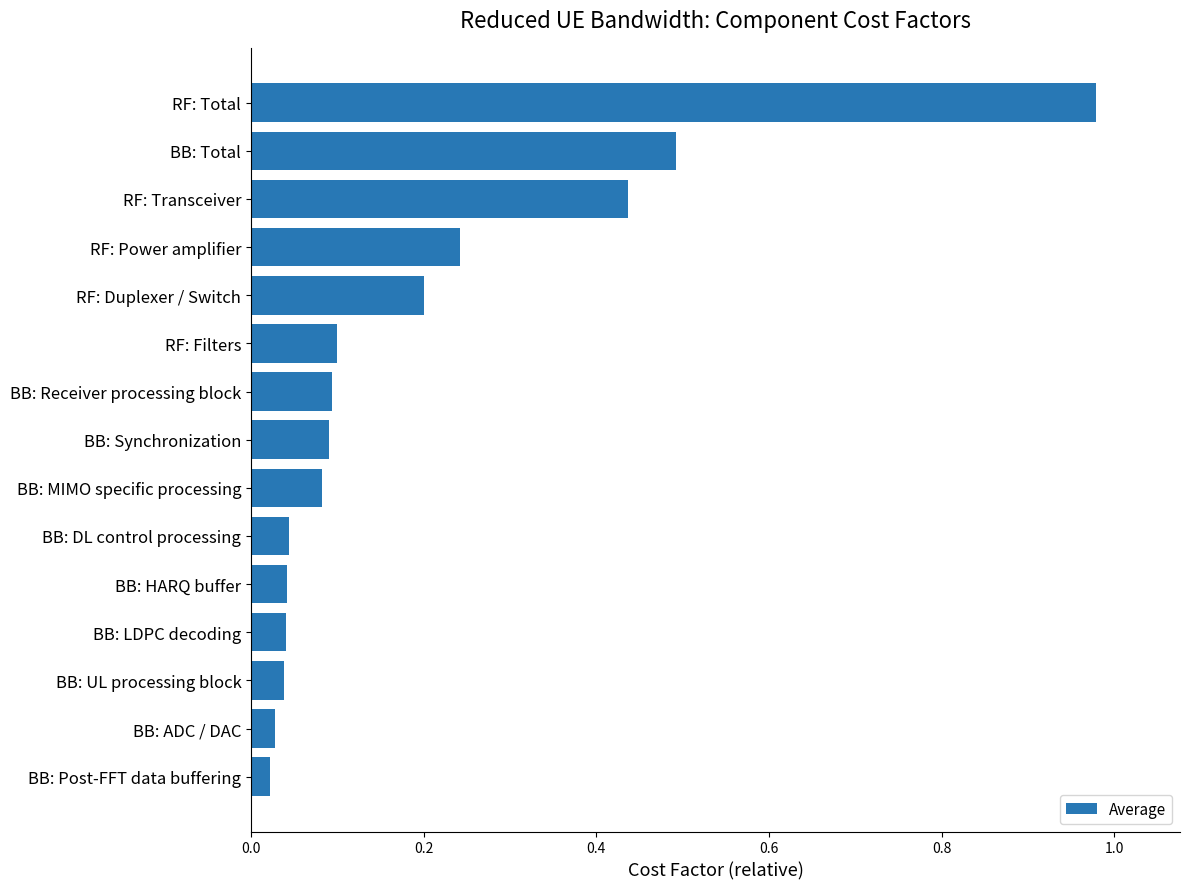

Is it true that the value at RF: Filters is 0.1?

True